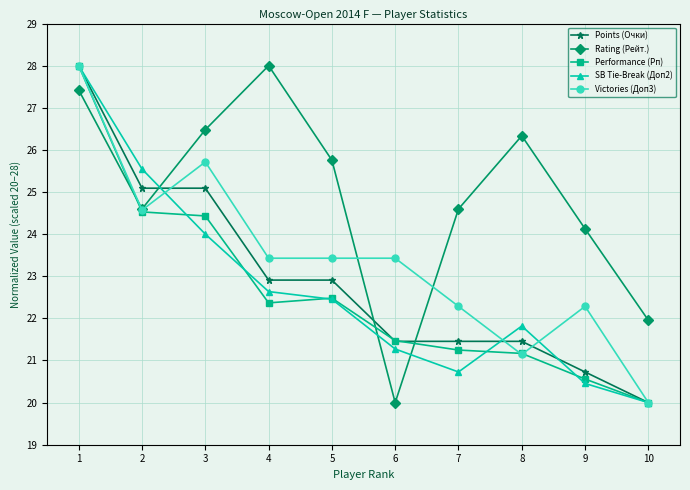

How many categories are shown in the chart?

10